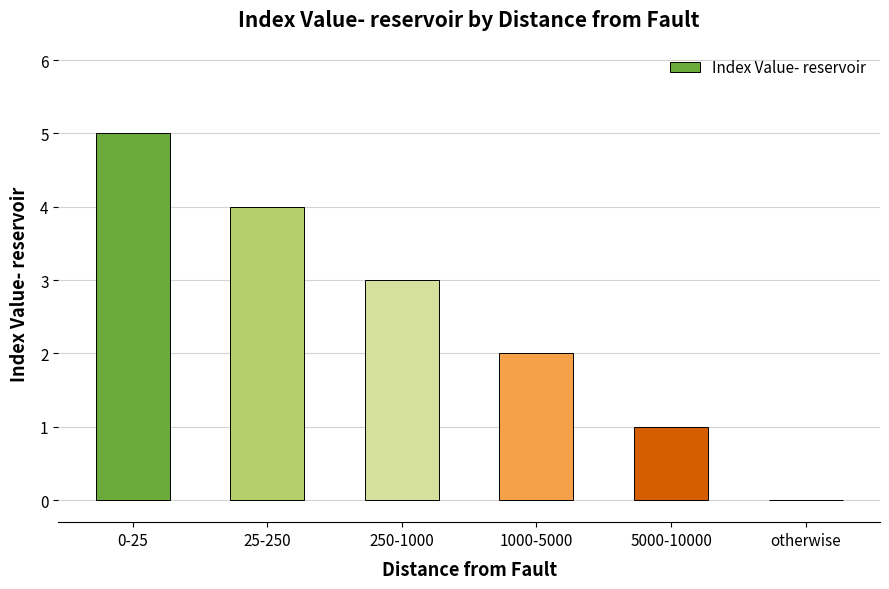

How many values are above zero?

5